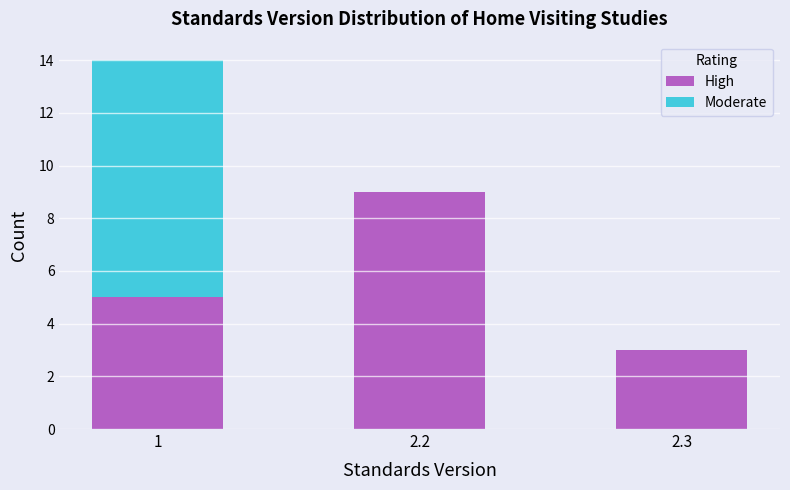

Reading left to right, list the values for the High series.

1=5	2.2=9	2.3=3